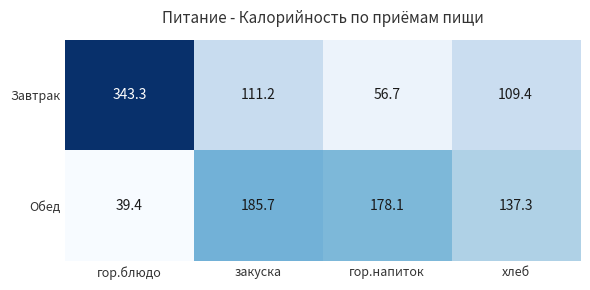

Which label corresponds to the largest value in the chart?

гор.блюдо